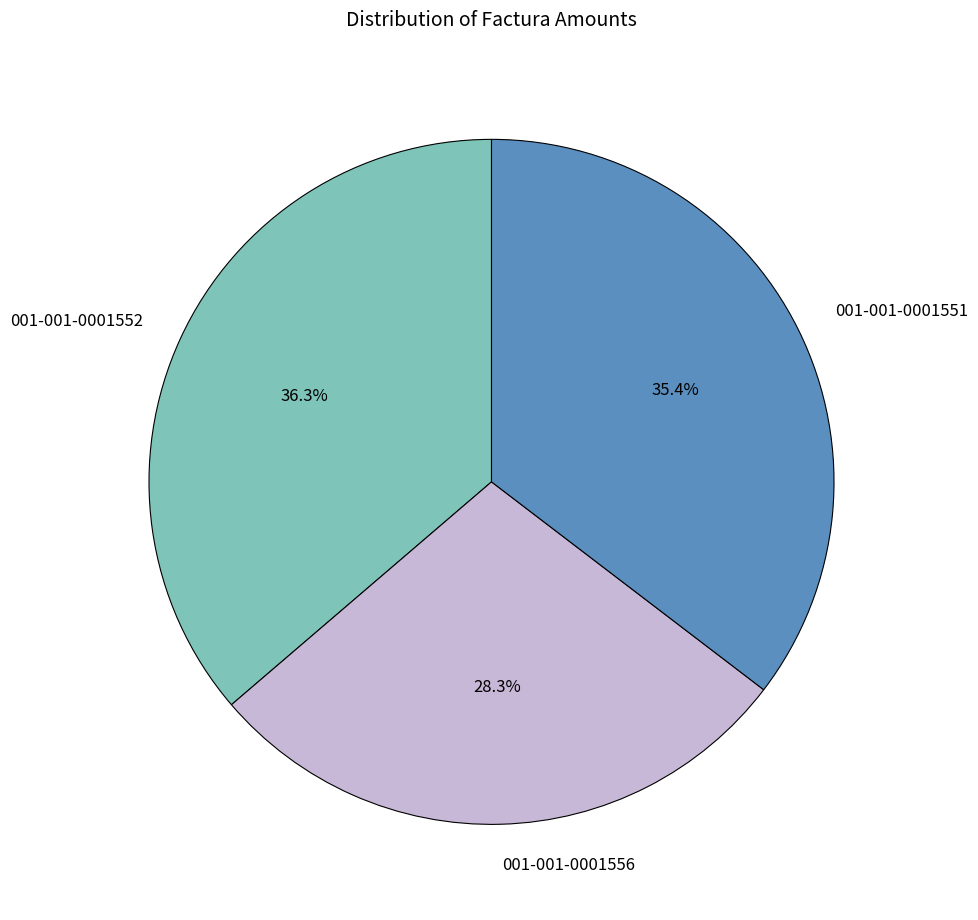

To the nearest percent, what percentage of the pie is 001-001-0001552?

36%